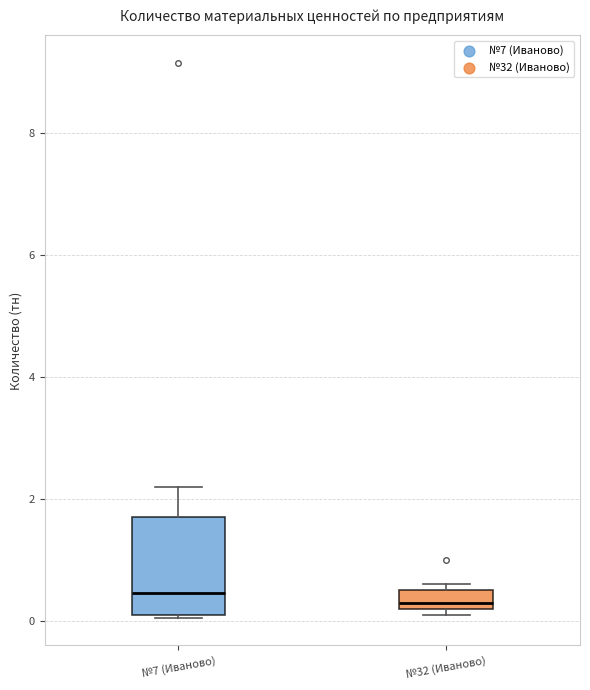

Comparing the boxes themselves (not the whiskers), which one is the tallest?

№7 (Иваново)